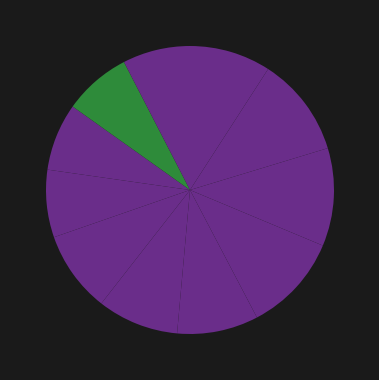

How many segments does this pie chart have?

11